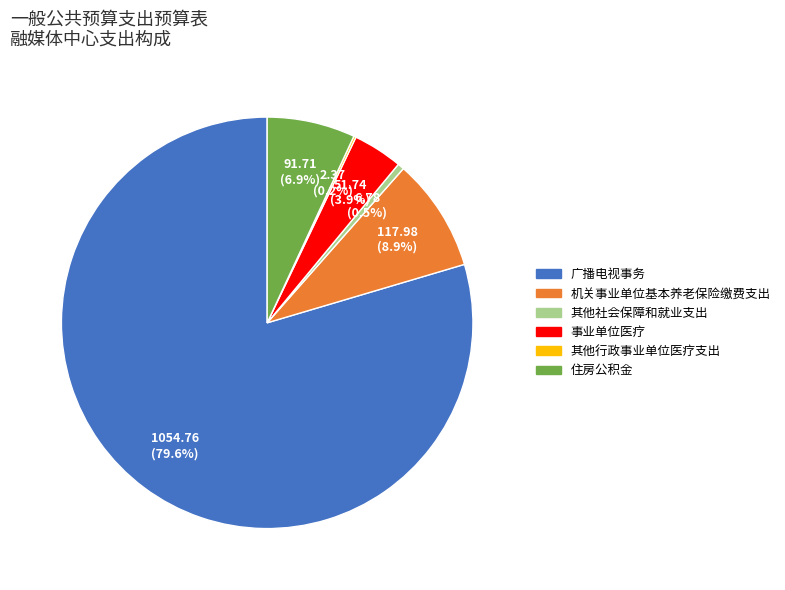

To the nearest percent, what is the average slice percentage?

17%